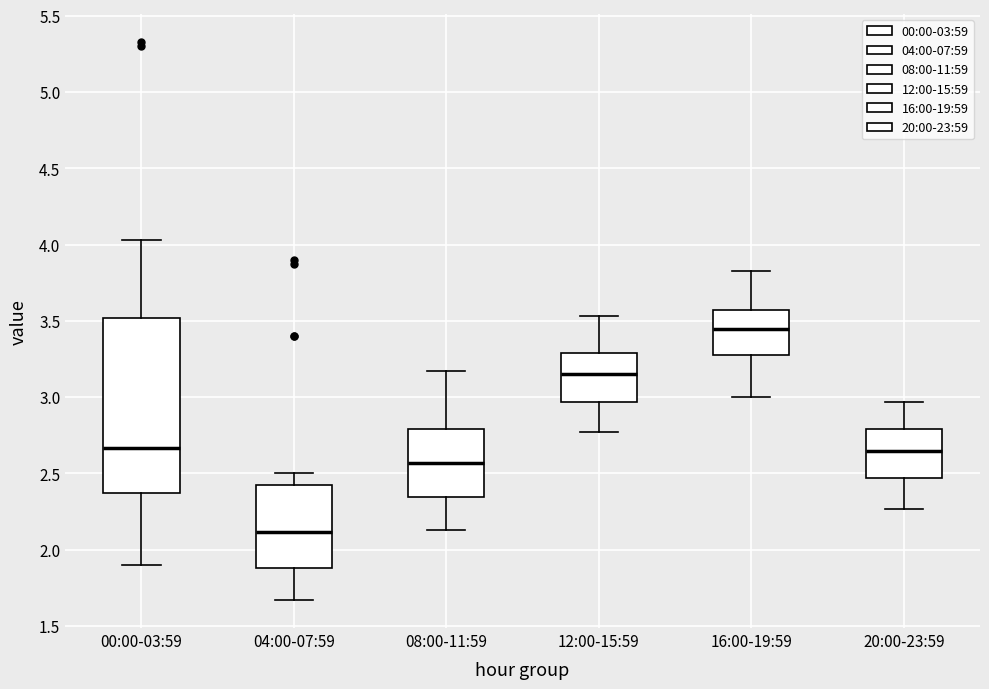

Which box's median line is the highest?

16:00-19:59